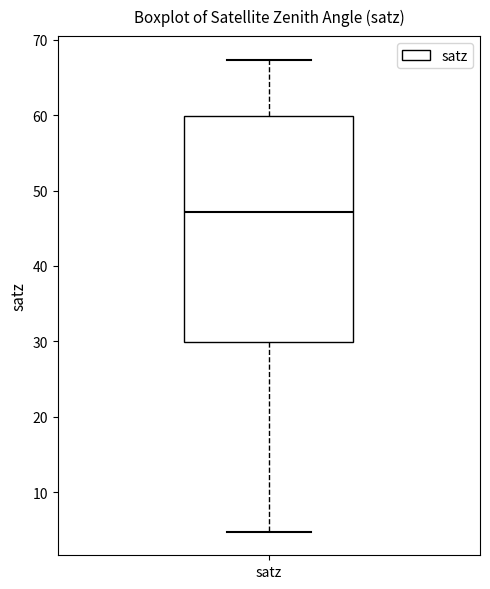

Where does the median line of the box for satz sit on the y-axis? The values are not printed on the chart, so give them approximately, as read against the axis.

47